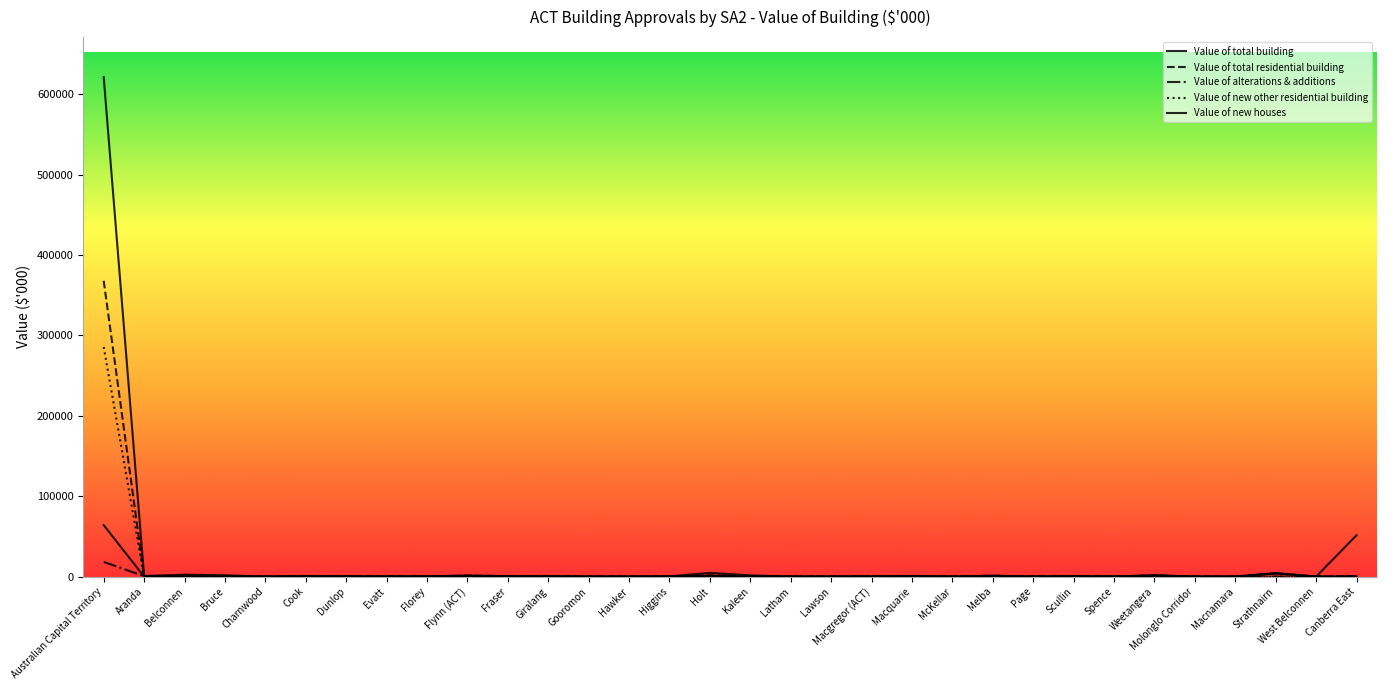

The value of Value of new other residential building at Macgregor (ACT) is 158536.4. True or false?

False